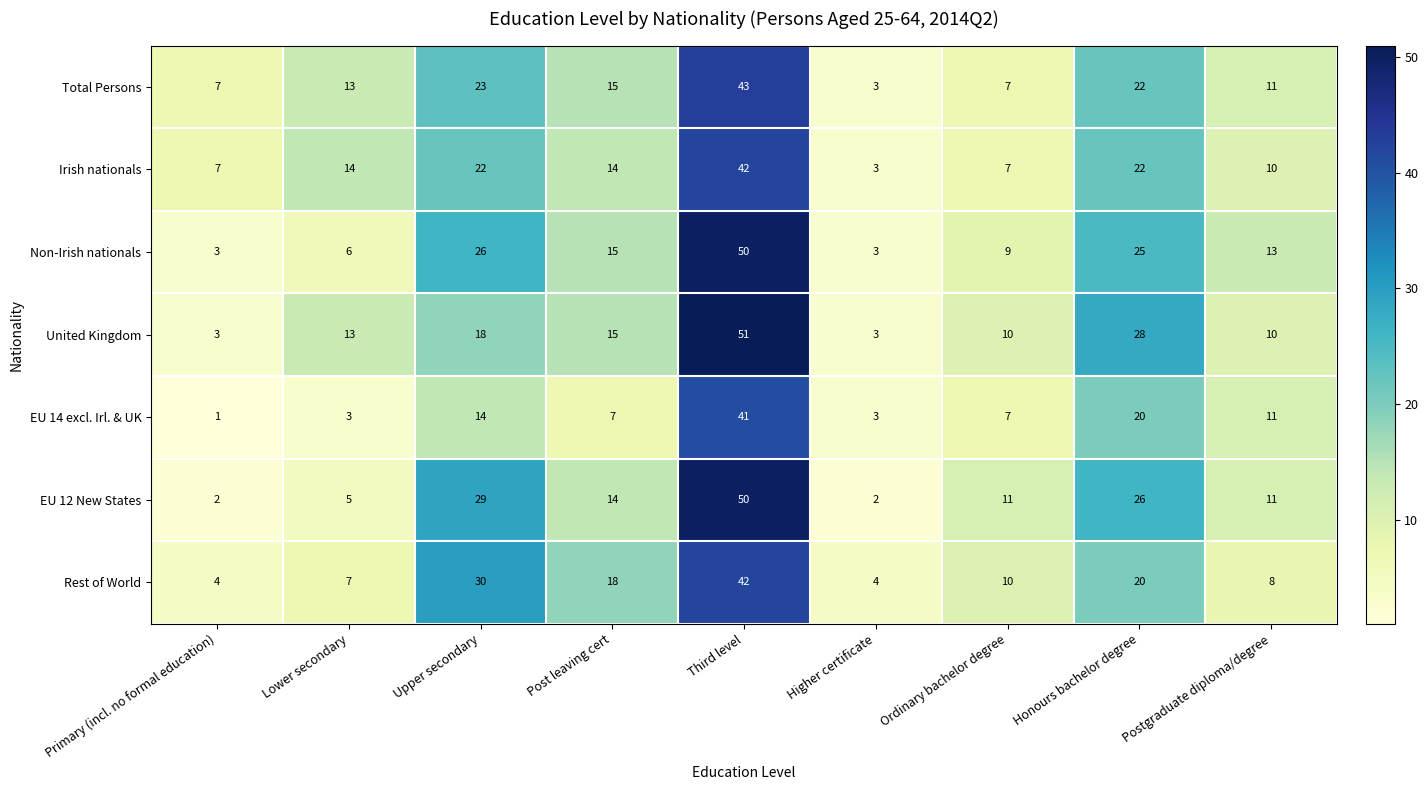

At which label does Non-Irish nationals first exceed 13?

Upper secondary